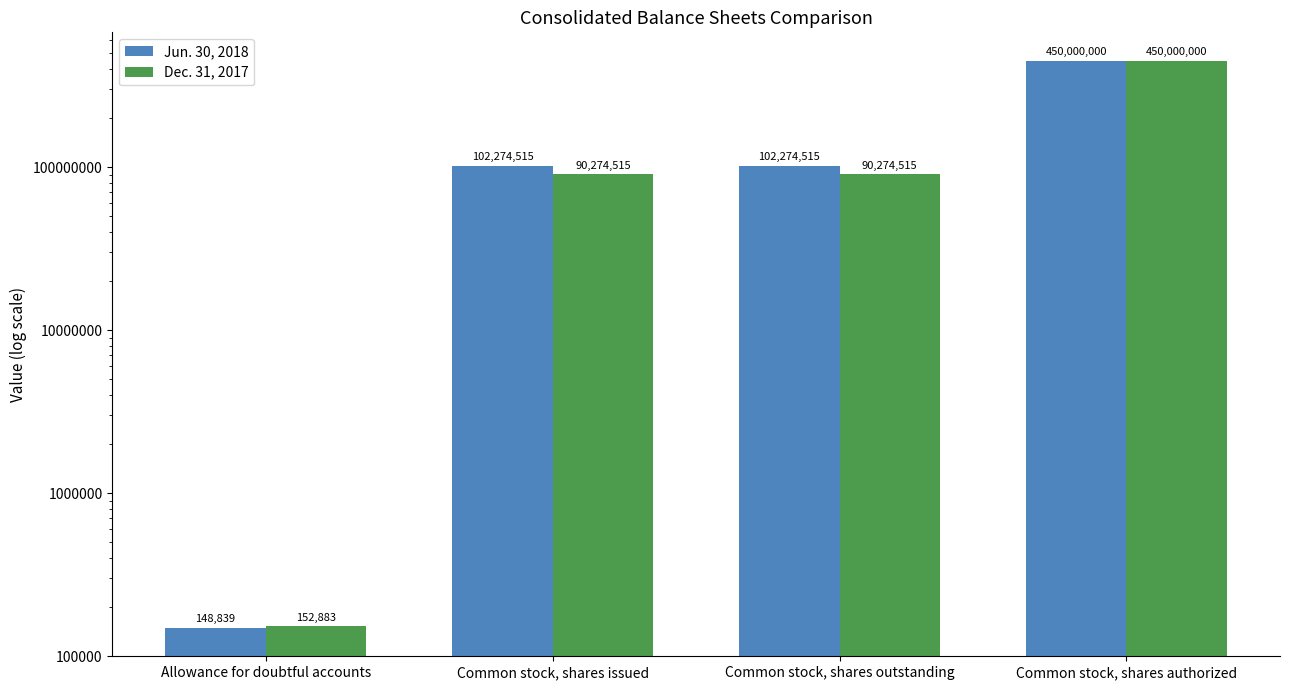

Rank the series by their average value, from highest to lowest.

Jun. 30, 2018, Dec. 31, 2017